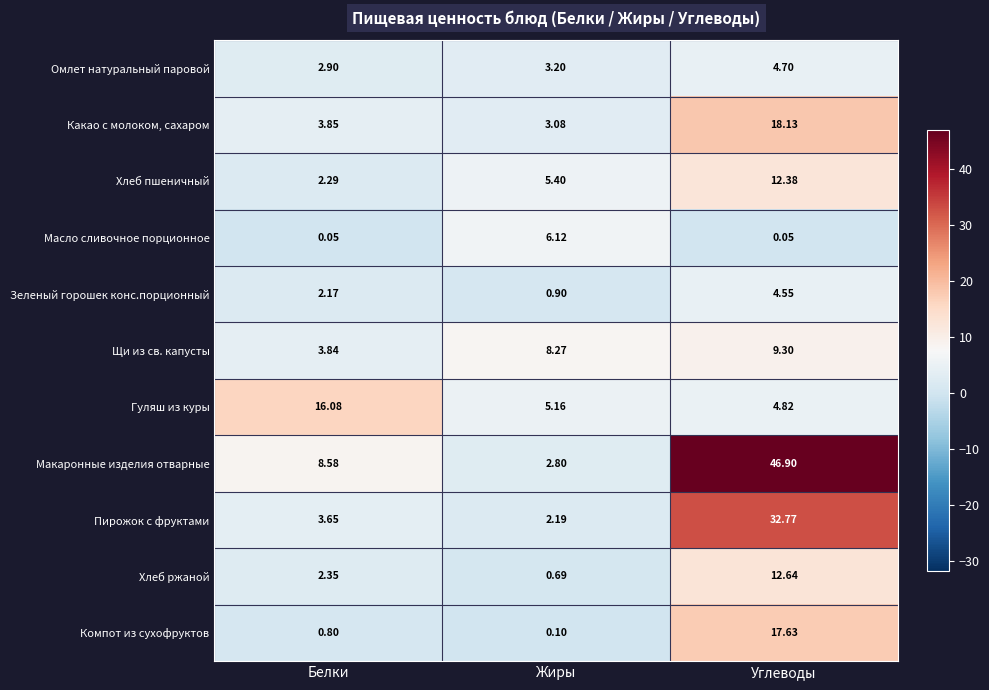

Which category has the lowest value in the Щи из св. капусты series?

Белки